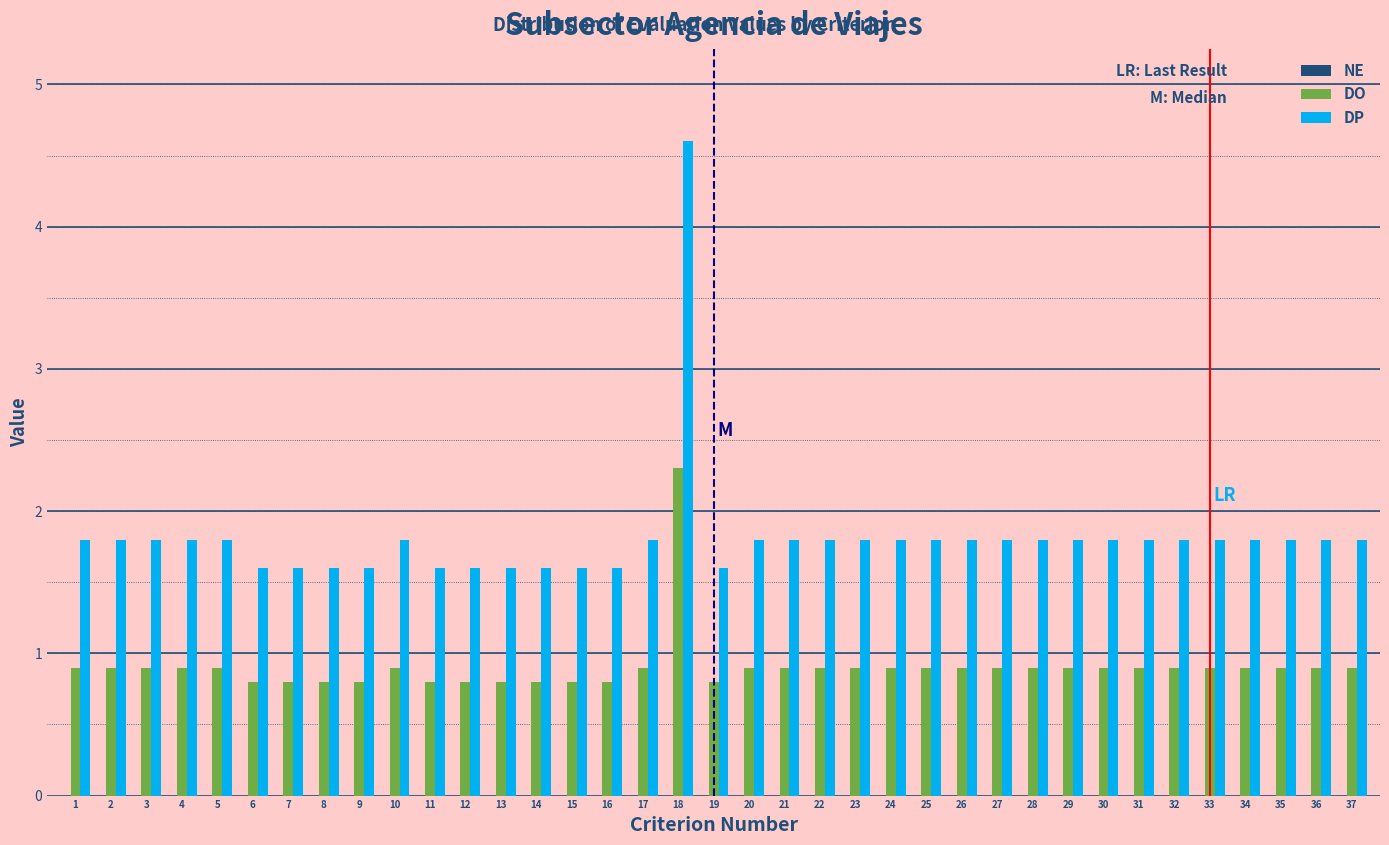

What is the average value of the DO series?

0.9